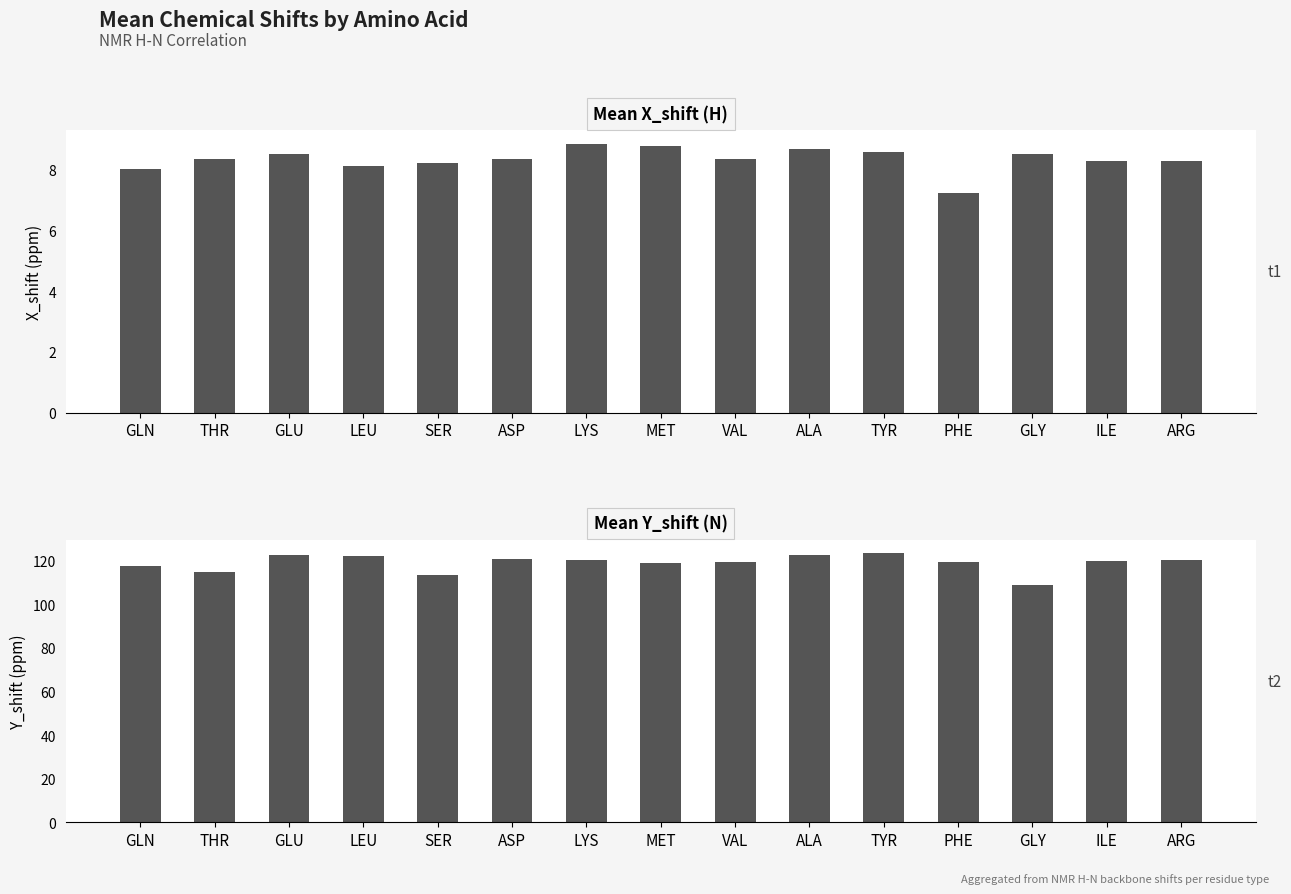

Which label corresponds to the largest value in the chart?

TYR